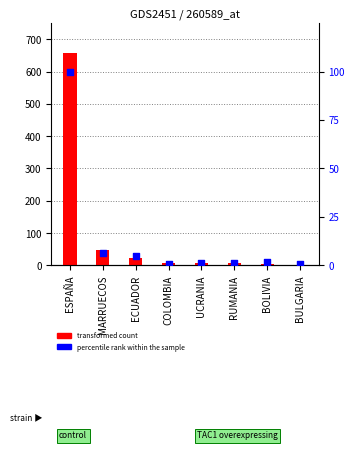

Which series has the widest spread of Y values?

transformed count